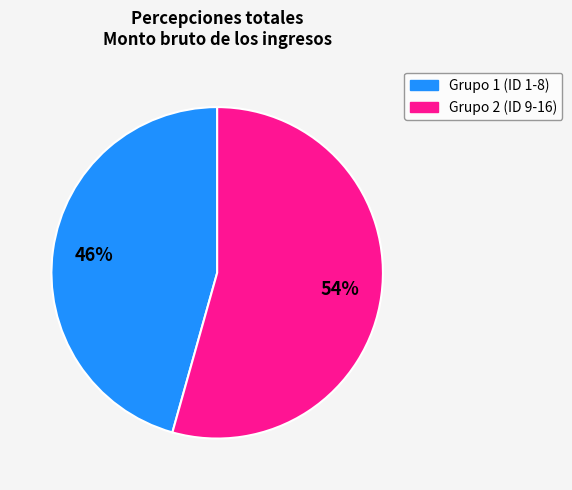

Is there a majority slice in this chart?

Yes